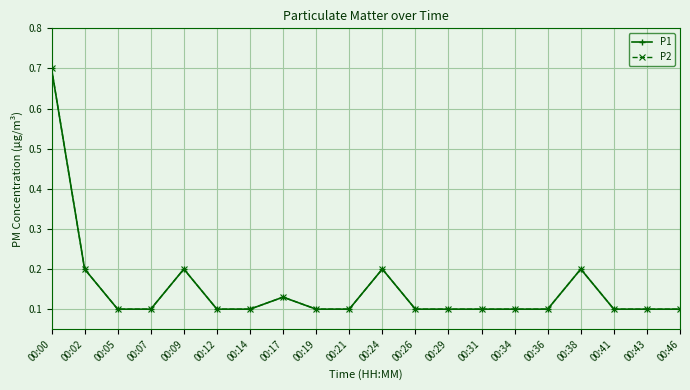

True or false: P1 has a value of 0.1 at 00:31.

True